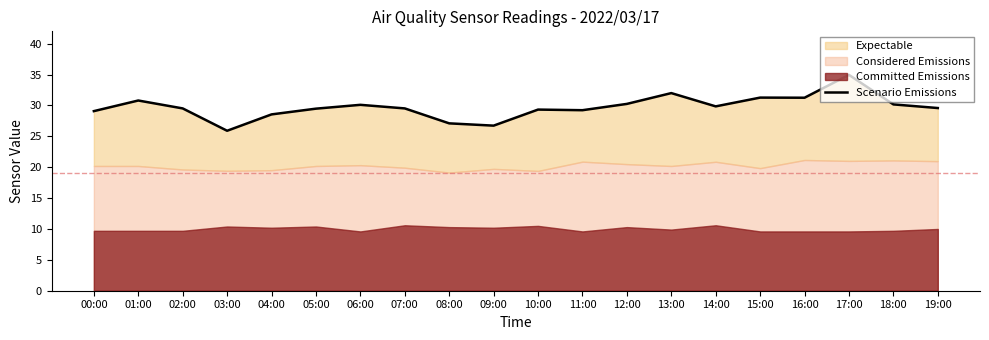

True or false: the data shows 41.7 at 18:00.

False